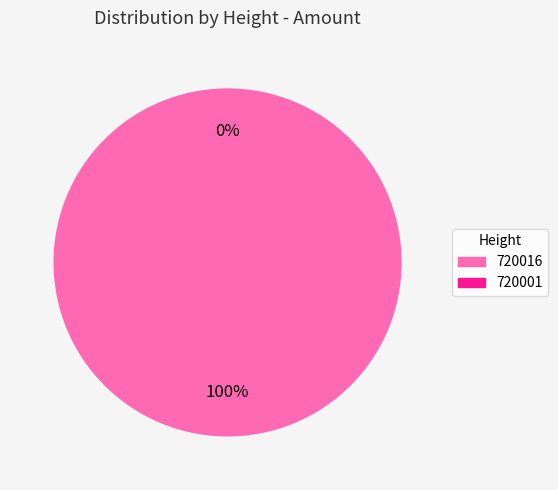

To the nearest percent, what percentage of the pie is 720016?

100%